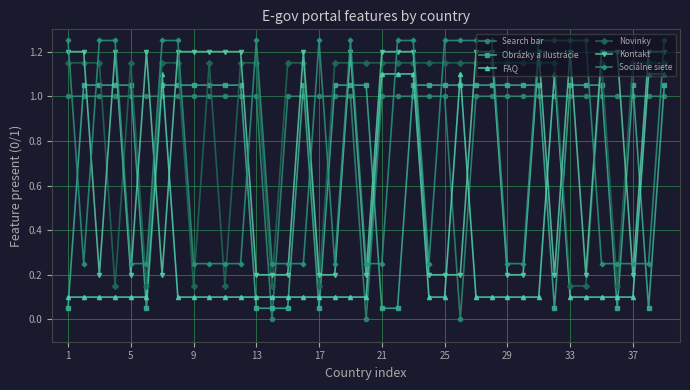

What is the difference between the maximum and minimum values in the Kontakt series?

1.0